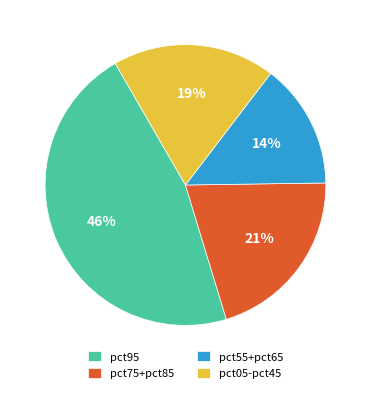

Do pct05-pct45 and pct95 together represent more than half of the pie?

Yes